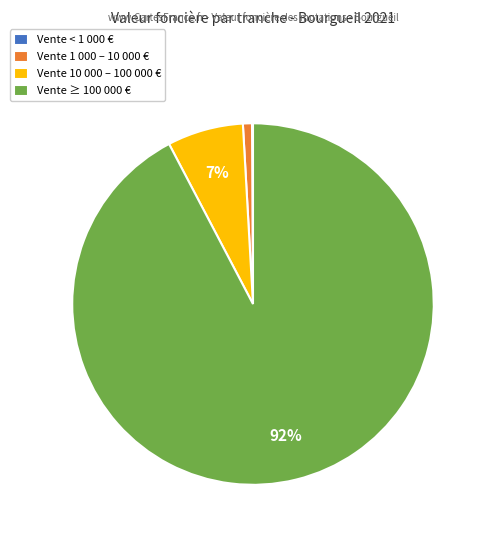

Is the sum of Vente ≥ 100 000 € and Vente 1 000 – 10 000 € greater than half?

Yes